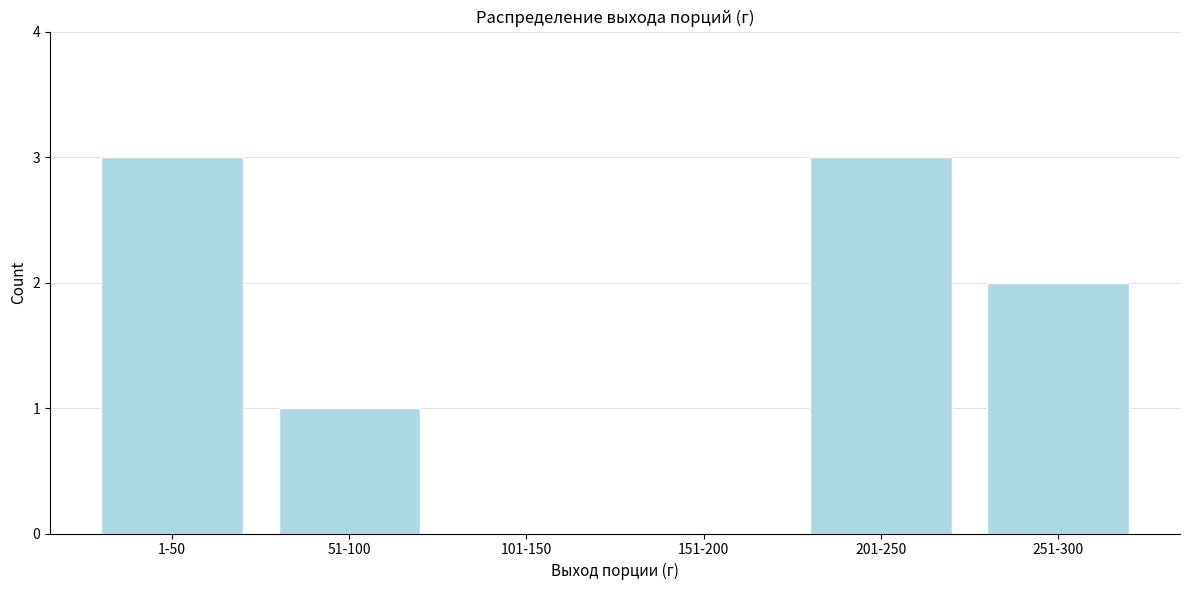

Reading left to right, what are all the values shown in this chart?

1-50=3	51-100=1	101-150=0	151-200=0	201-250=3	251-300=2